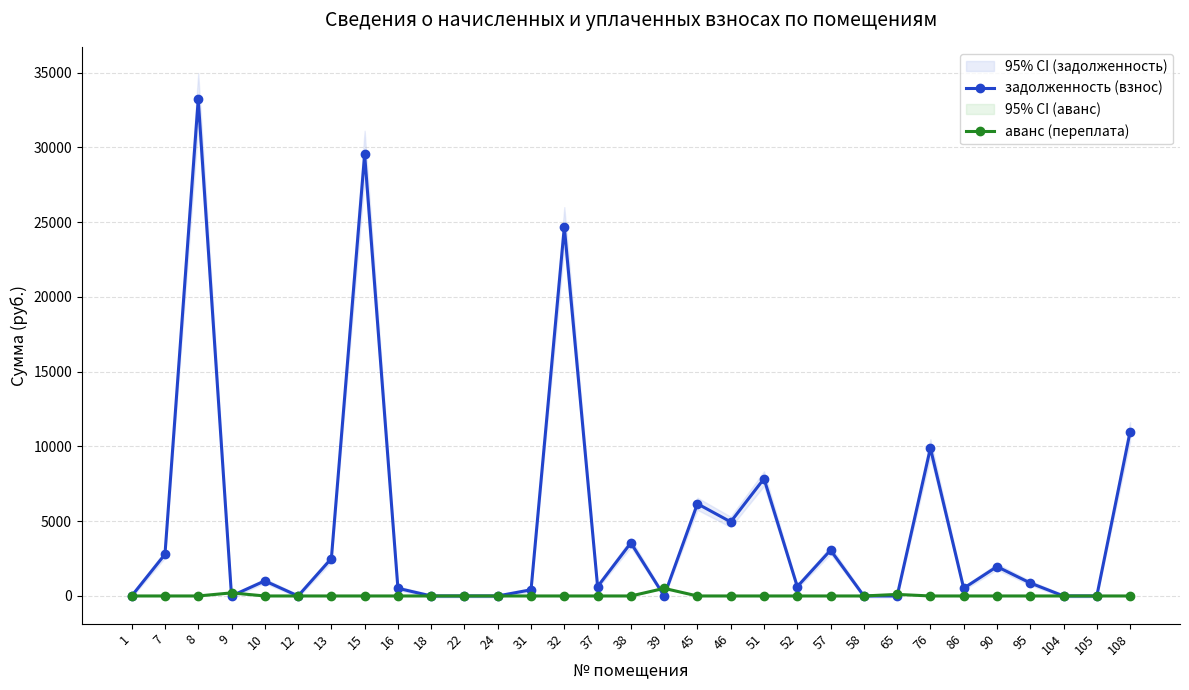

The аванс (переплата) series shows 778.2 at 39. True or false?

False